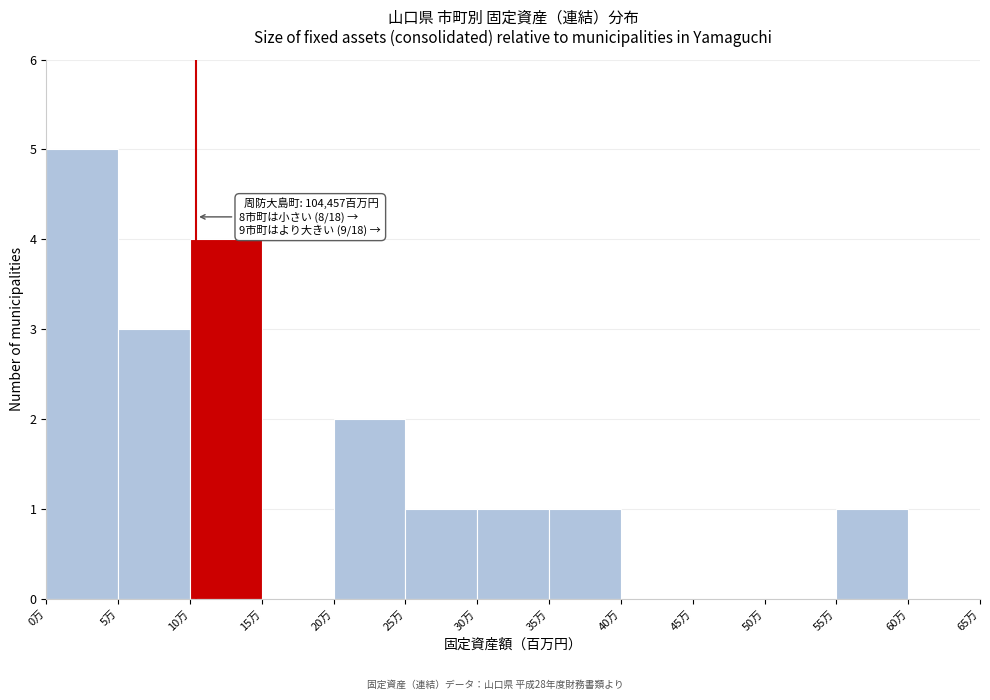

Reading right to left, what are all the values shown in this chart?

60万=0	55万=1	50万=0	45万=0	40万=0	35万=1	30万=1	25万=1	20万=2	15万=0	10万=4	5万=3	0万=5